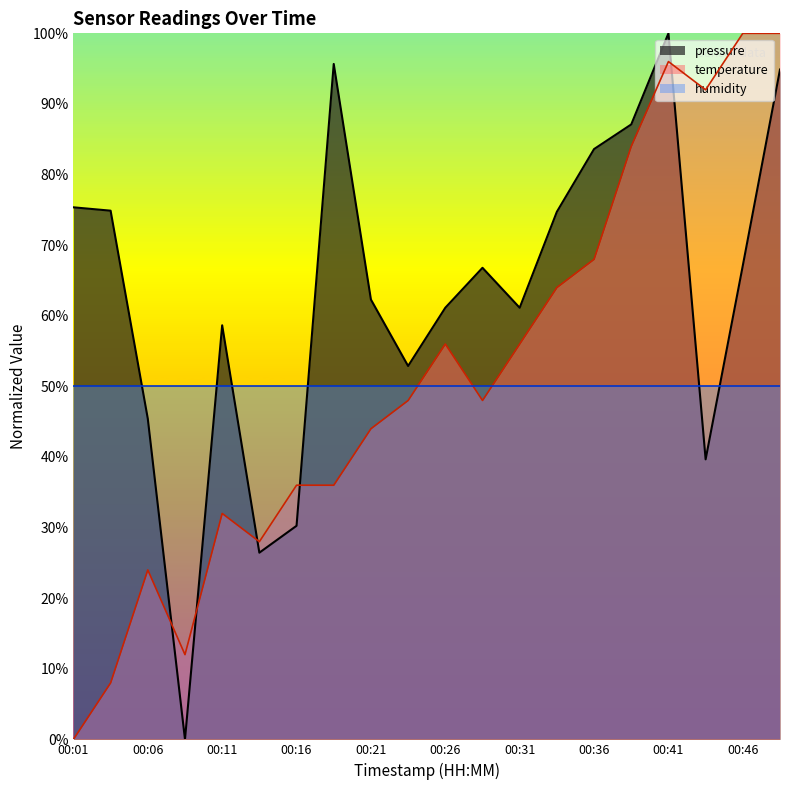

What is the value of the pressure point at the 6th from the left?

26.4